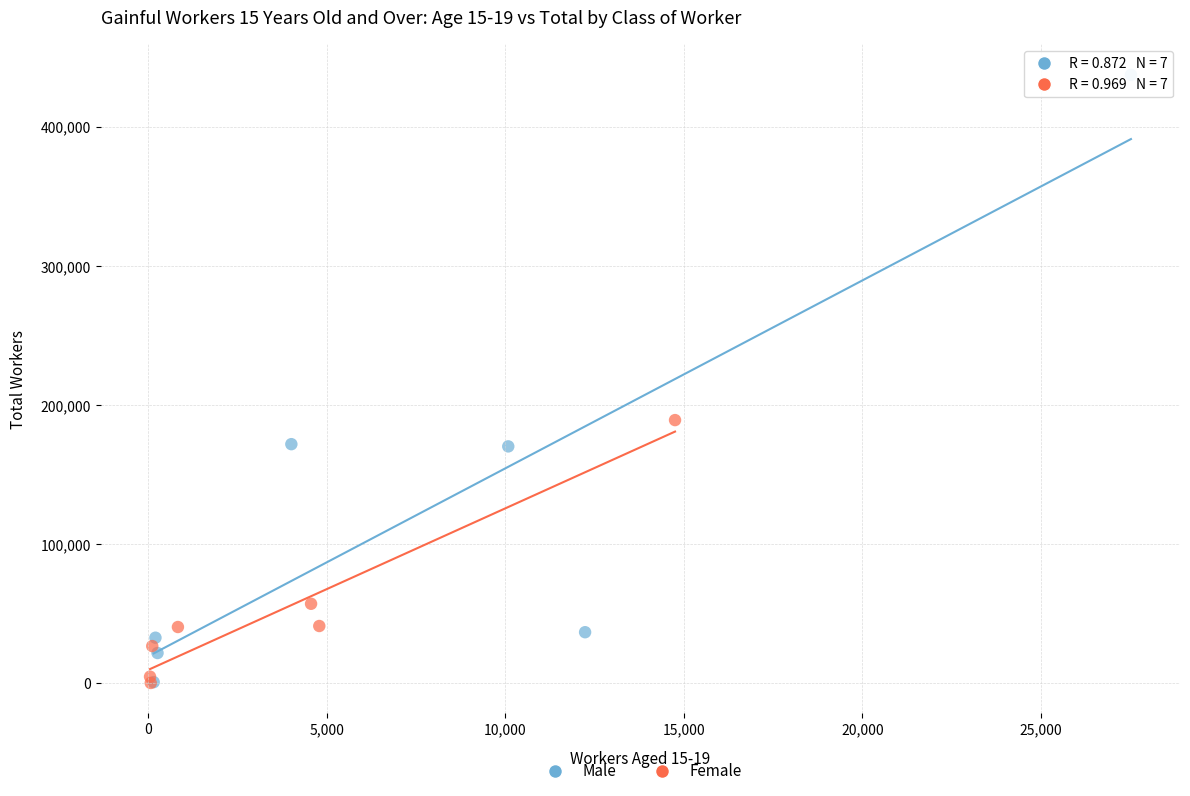

Which series has the largest Y range (max minus min)?

Male